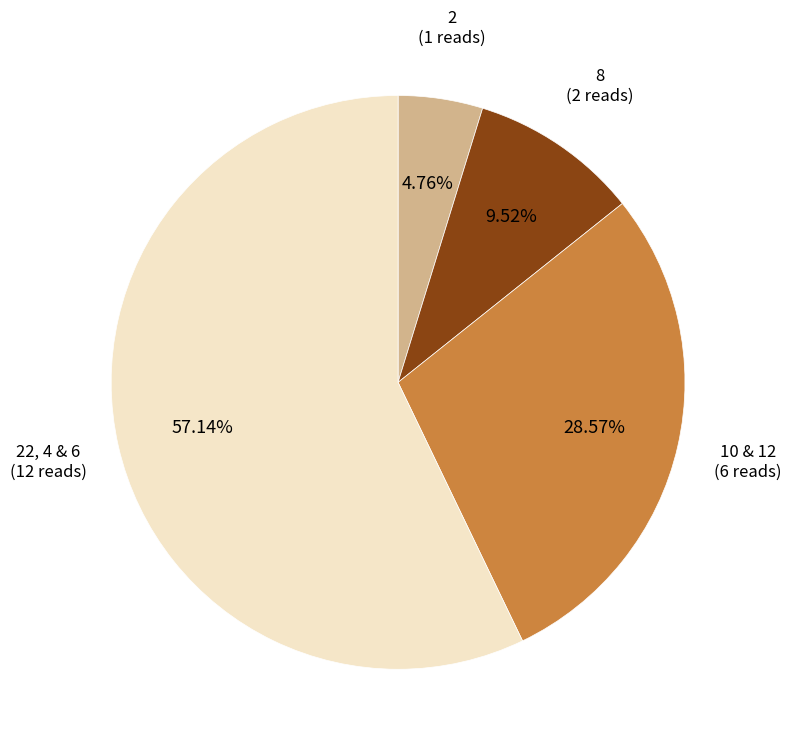

Is there any slice that represents more than half of the pie?

No